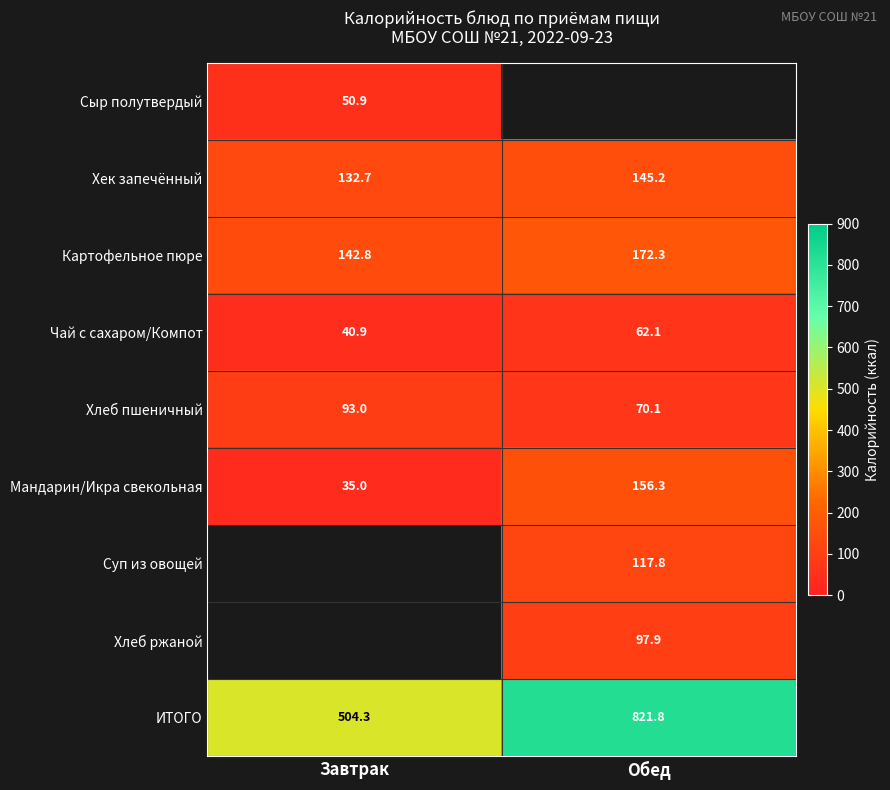

How many categories are shown in the chart?

2